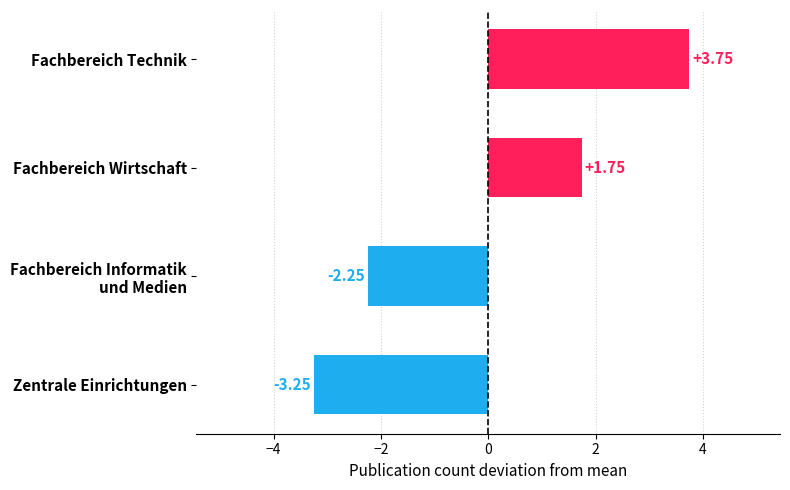

Rank the categories by value from lowest to highest.

Zentrale Einrichtungen, Fachbereich Informatik
und Medien, Fachbereich Wirtschaft, Fachbereich Technik